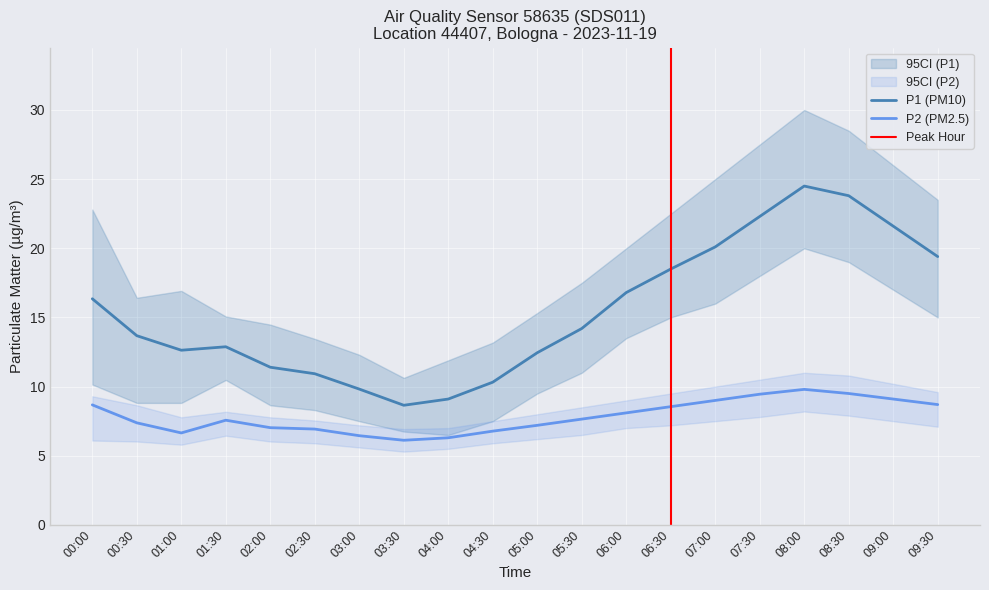

What is the value of the P2_upper point at the 1st from the left?

9.3